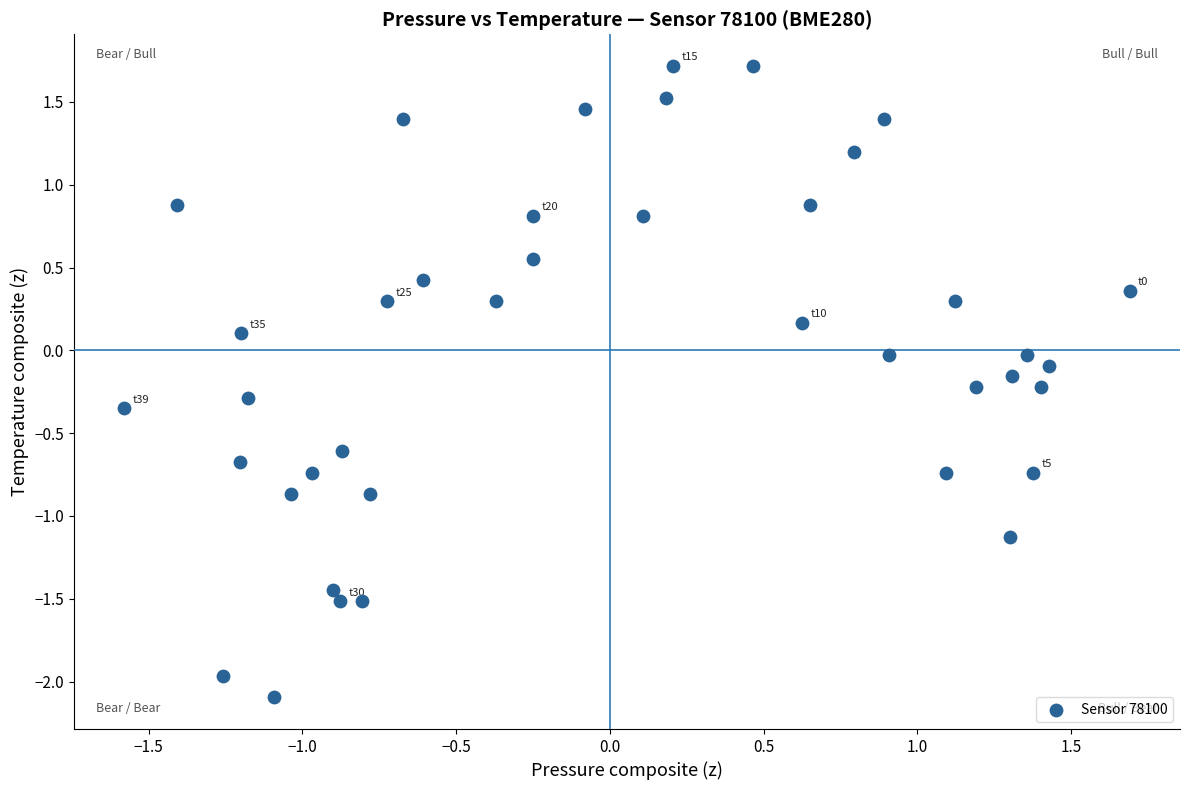

What is the range of Y values (max minus min)?

3.8